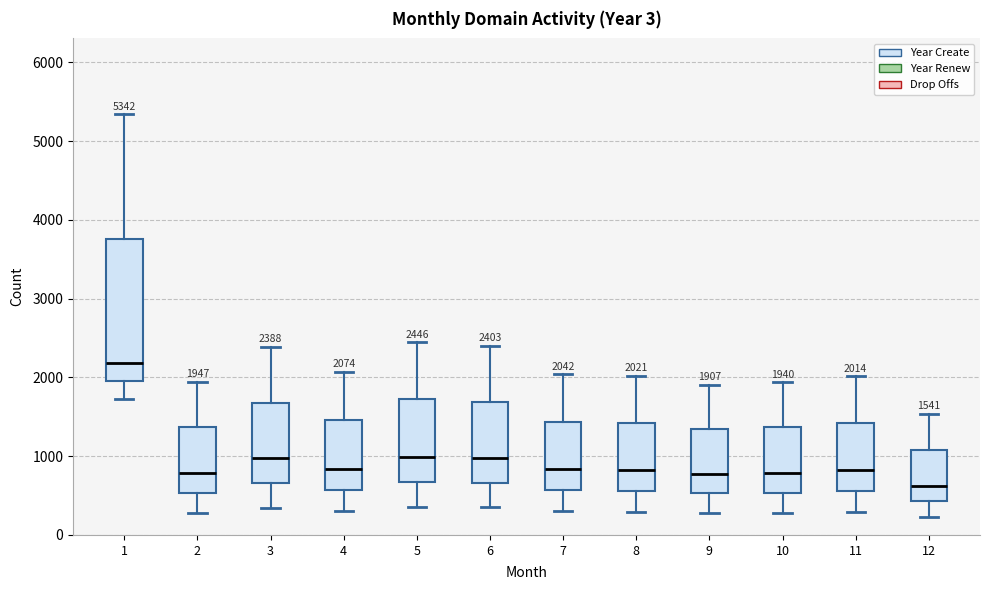

Which box is the tallest, from its lower edge to its upper edge?

1